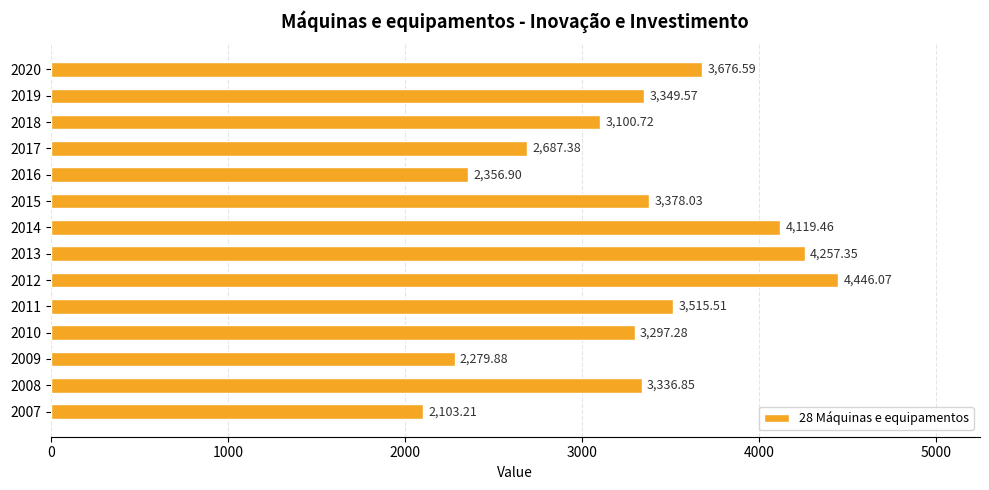

What is the sum of all values?

45904.8